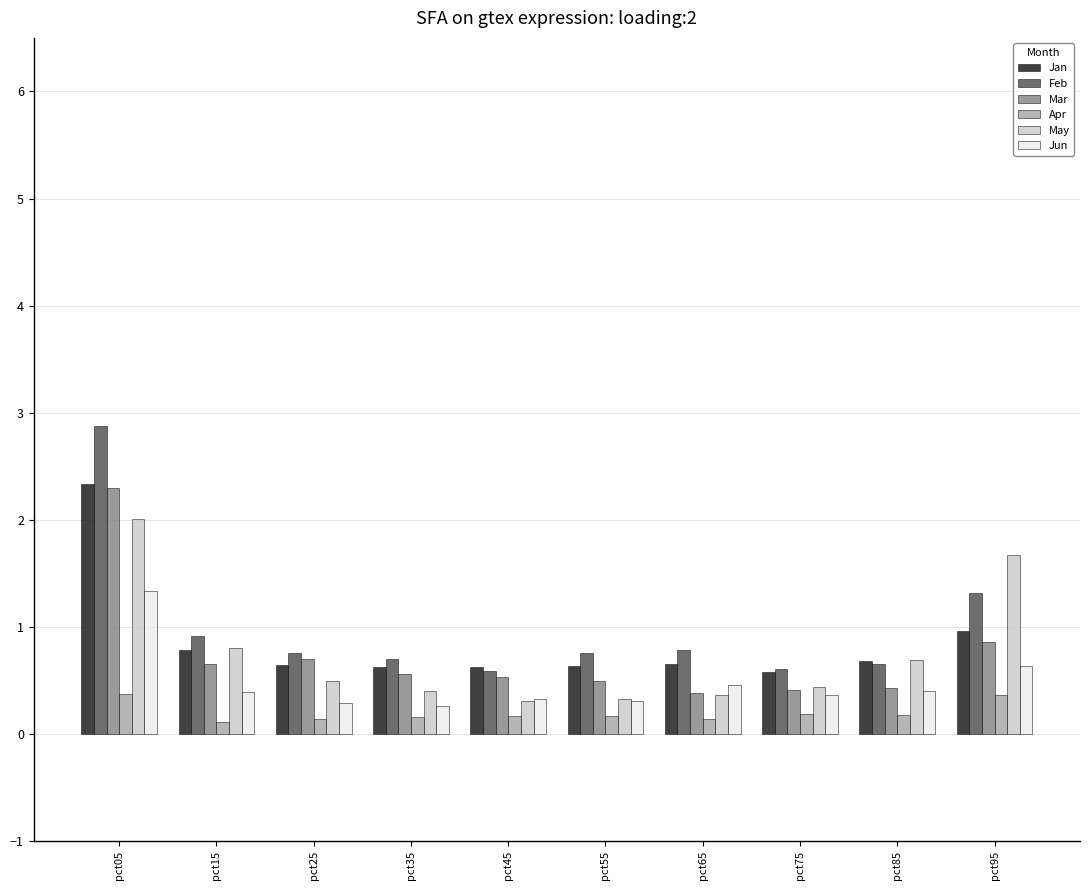

What are all the series names shown in the legend?

Jan, Feb, Mar, Apr, May, Jun